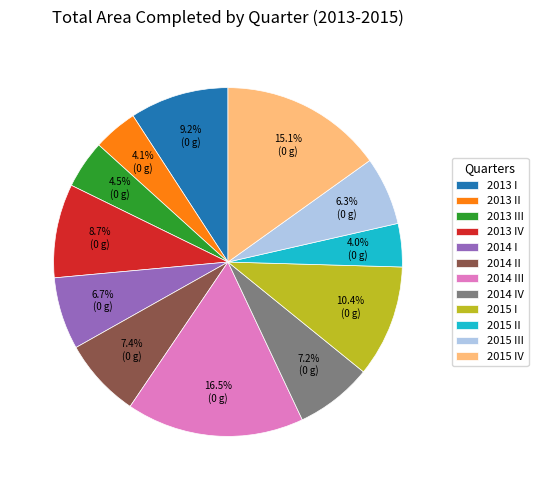

What is the total percentage of 2013 IV and 2015 II?

12.7%